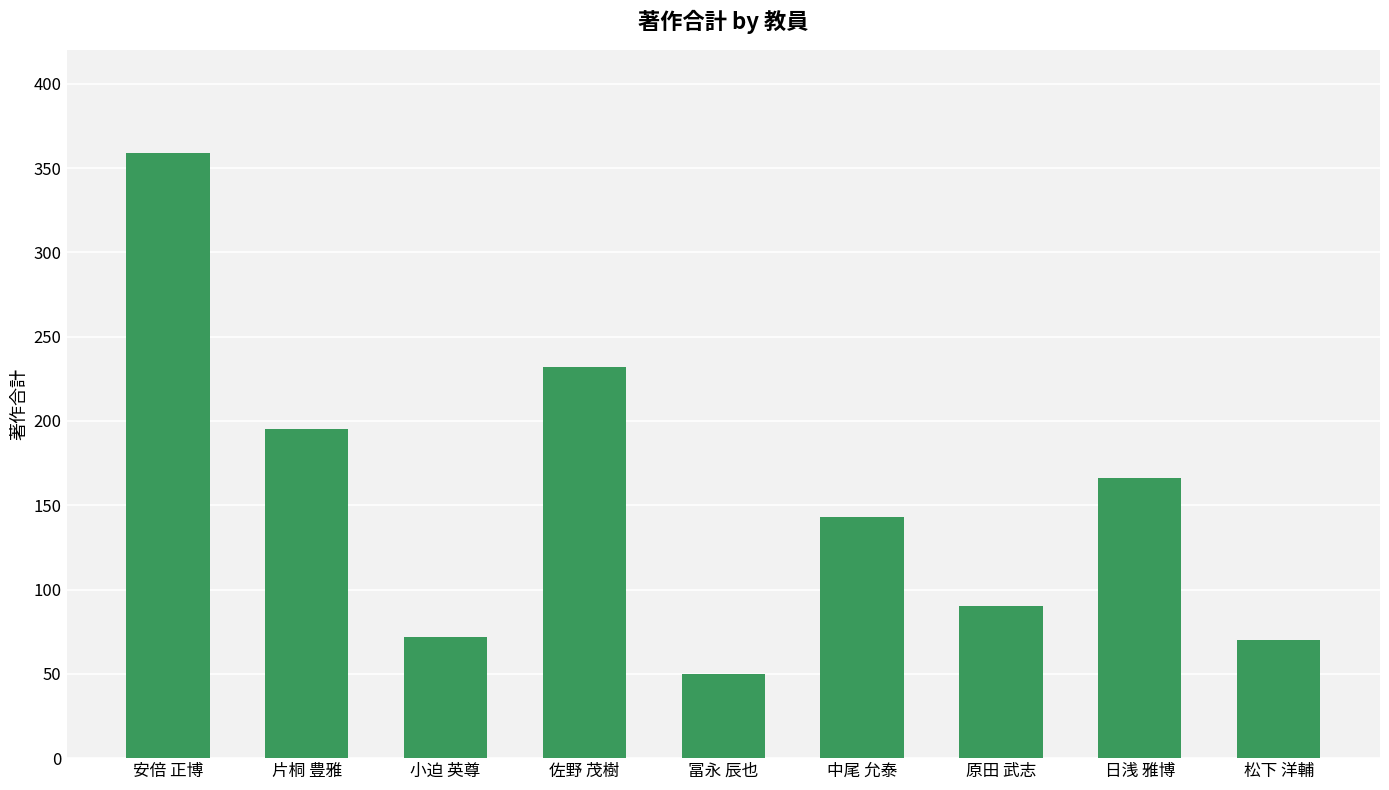

Reading left to right, what are all the values shown in this chart?

安倍 正博=359	片桐 豊雅=195	小迫 英尊=72	佐野 茂樹=232	冨永 辰也=50	中尾 允泰=143	原田 武志=90	日浅 雅博=166	松下 洋輔=70